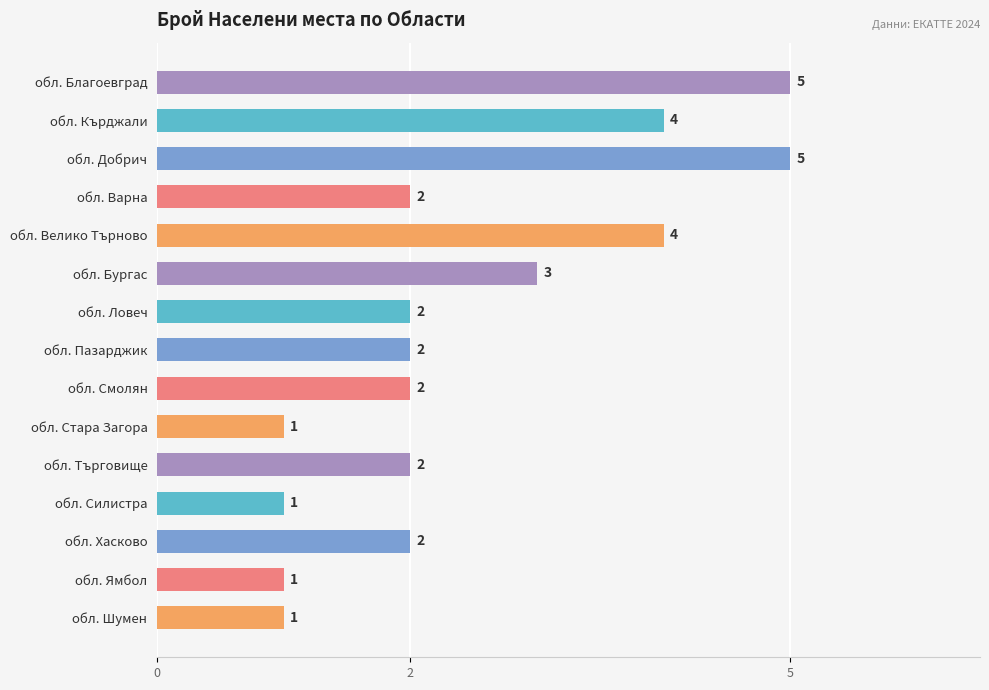

What is the difference between the second highest and second lowest values?

4